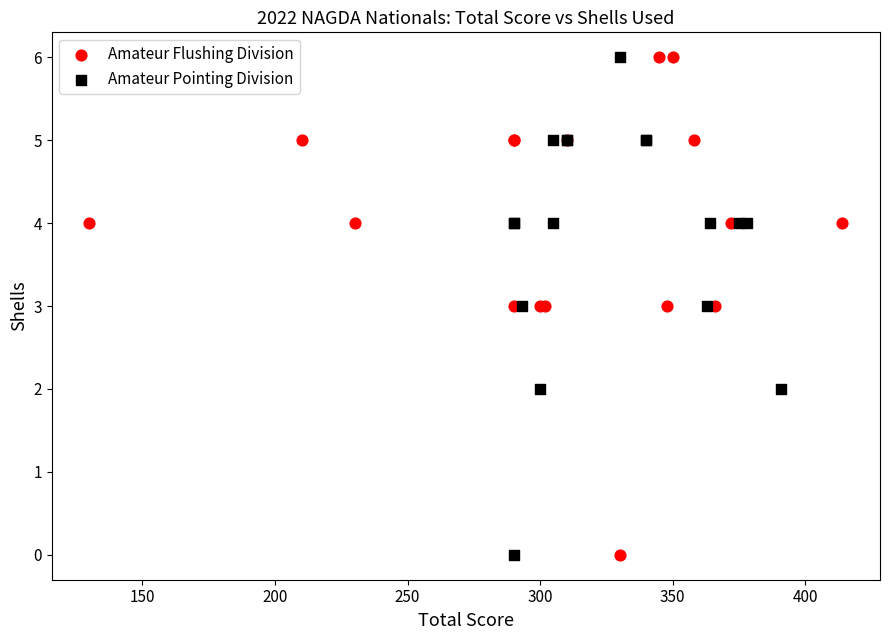

What are all the series names shown in the legend?

Amateur Flushing Division, Amateur Pointing Division